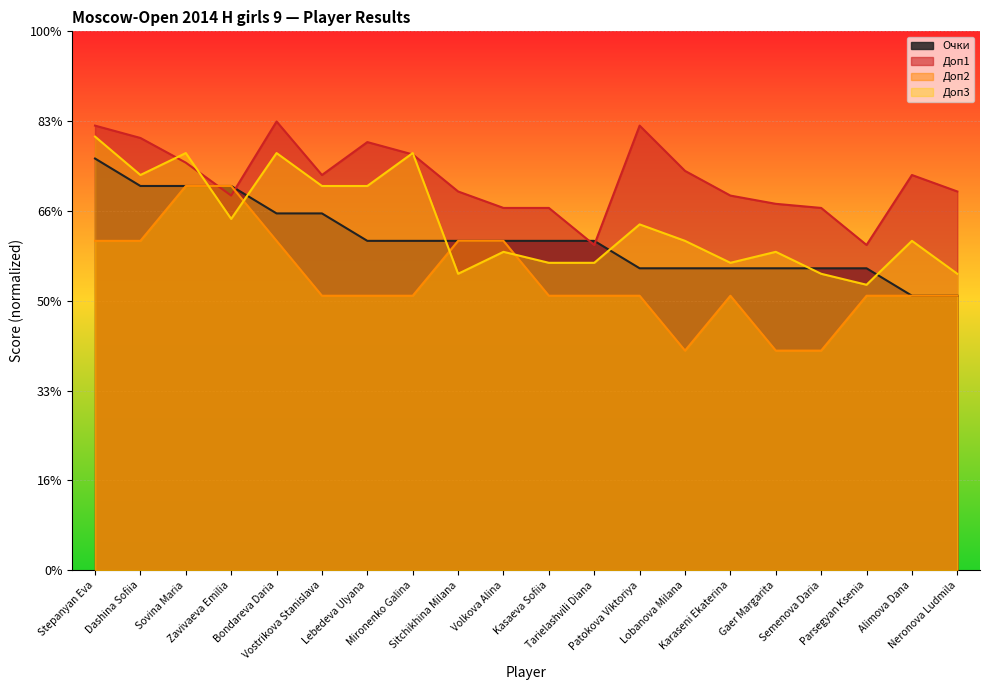

What is the spread (max minus min) of values at Neronova Ludmila?

11.6